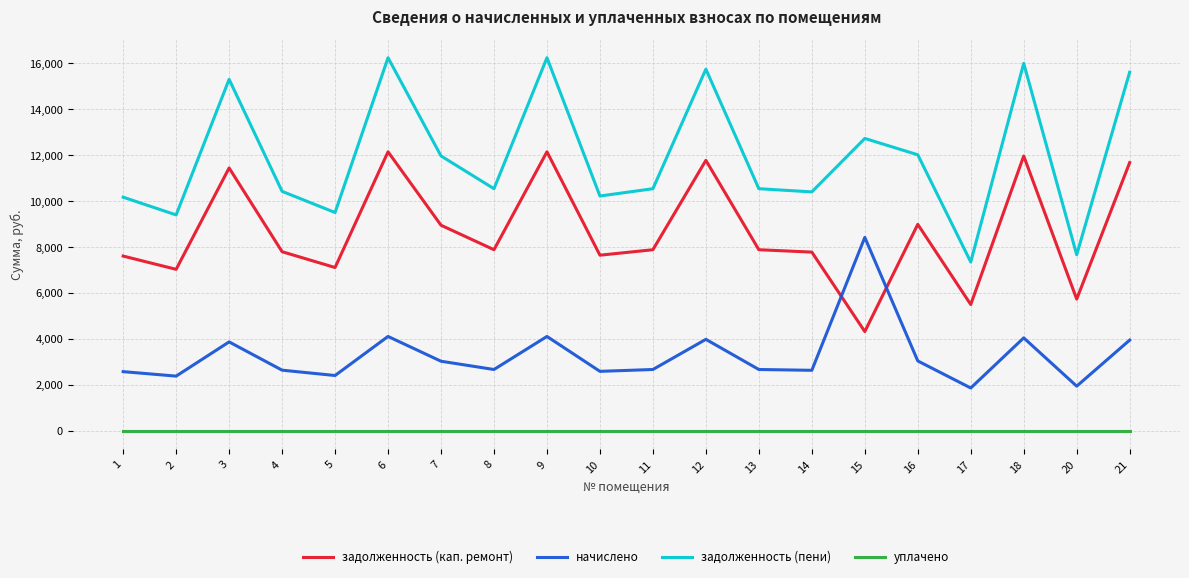

How many values in the задолженность (кап. ремонт) series are below 7879?

9